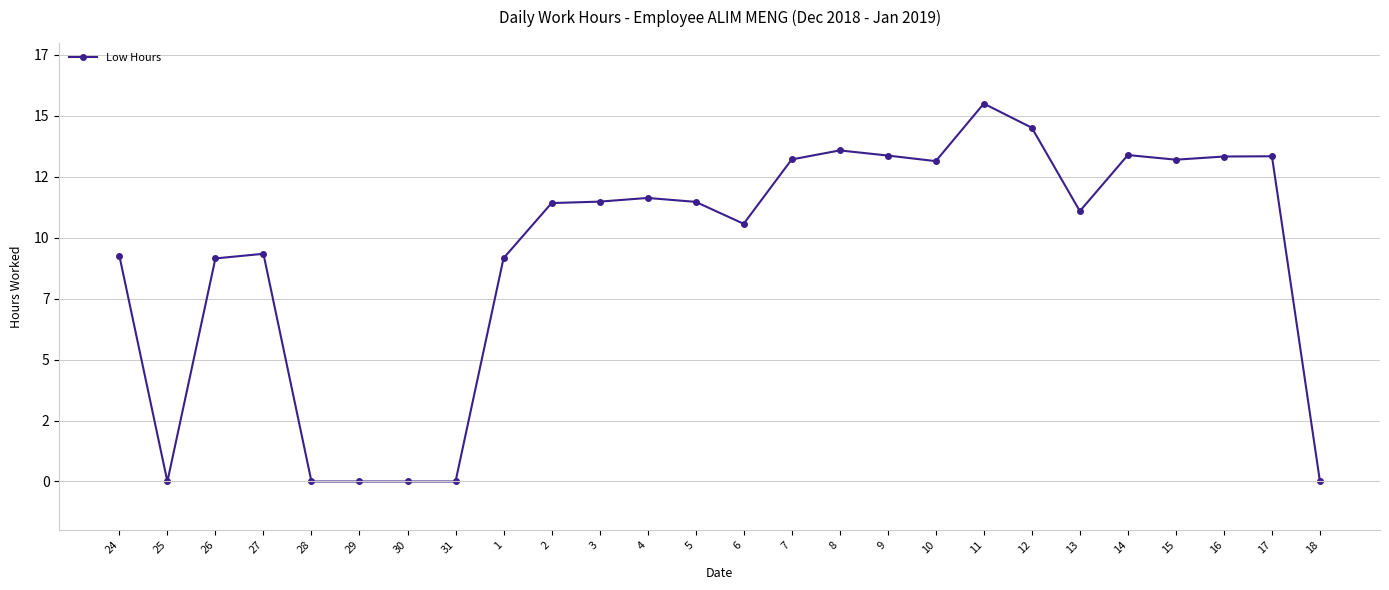

What is the sum of the values at 7 and 27?

22.6